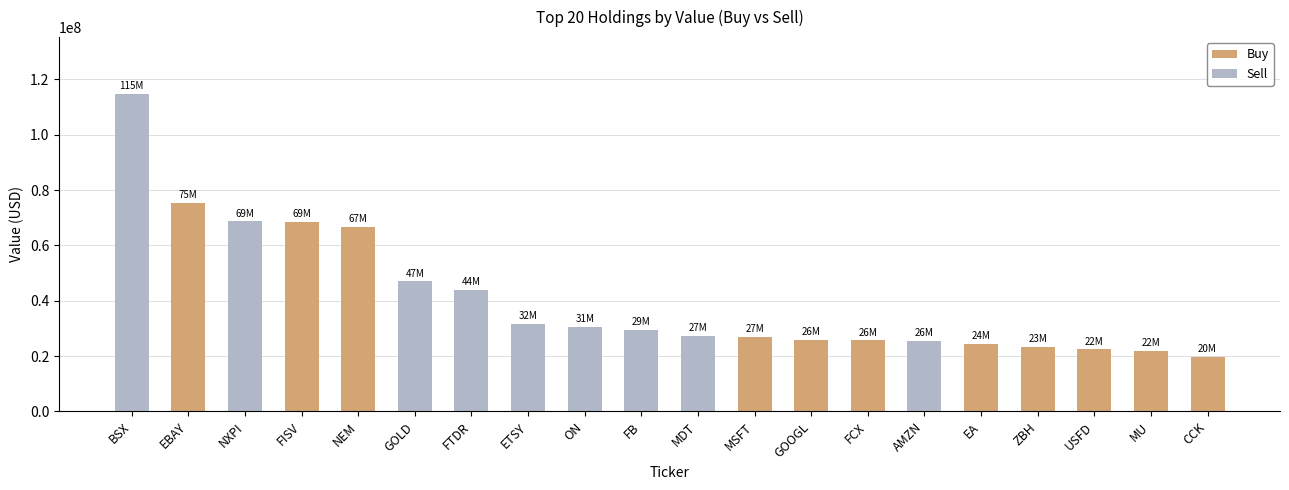

At how many categories does at least one series exceed 17236275?

20